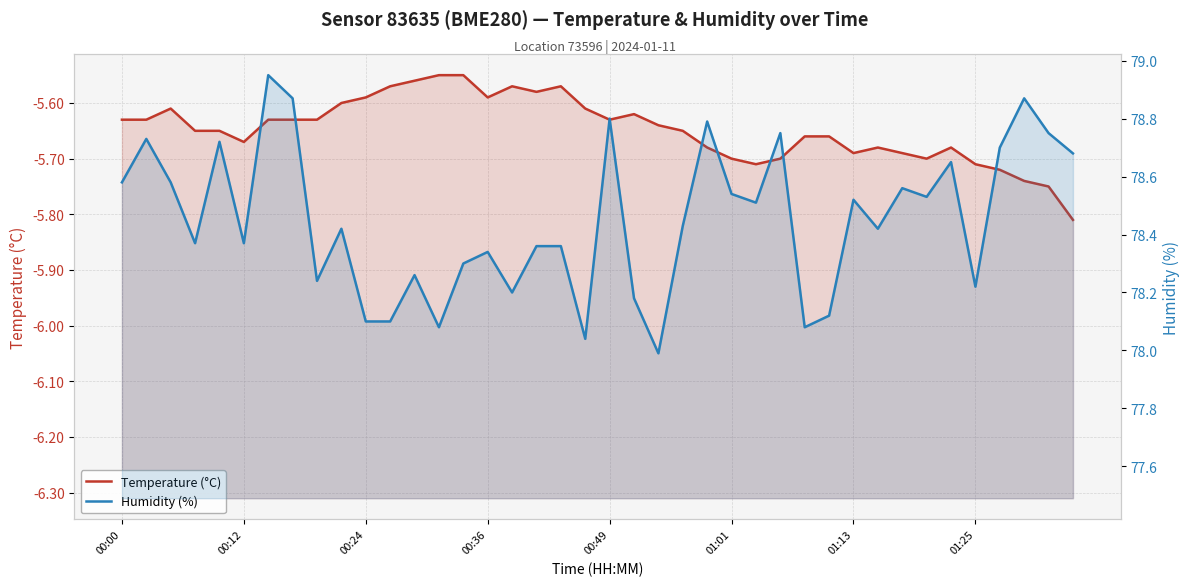

Which category has the lowest value across all series?

39